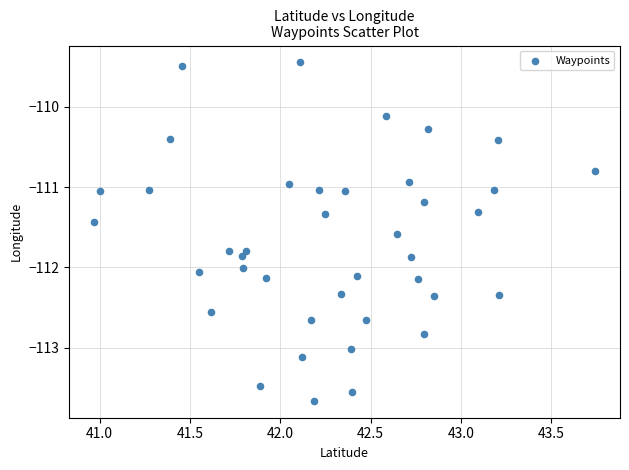

What is the range of Y values (max minus min)?

4.2